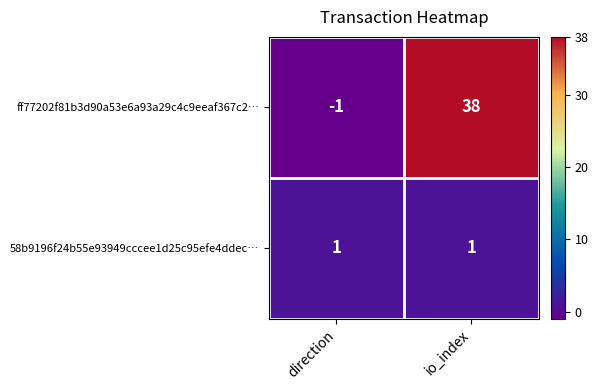

The value of ff77202f81b3d90a53e6a93a29c4c9eeaf367c2… at direction is -1. True or false?

True